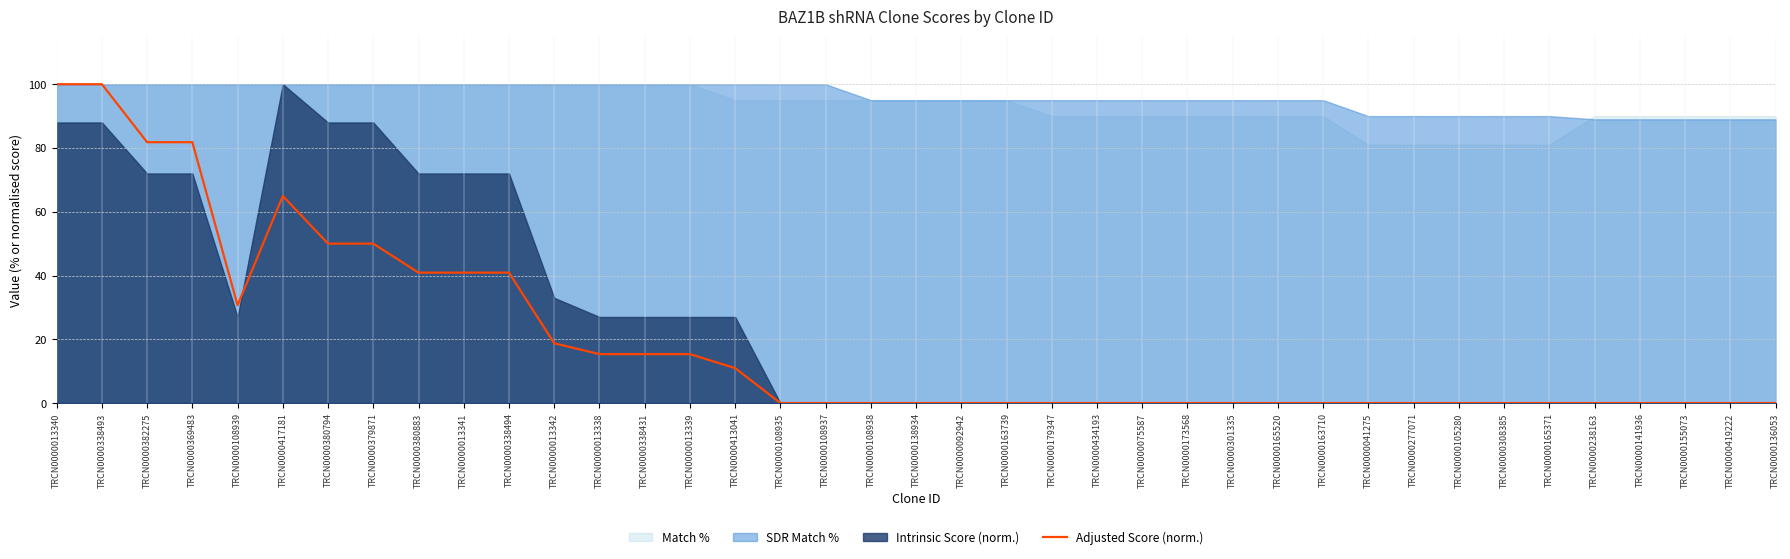

The chart shows a value of -59.9 at TRCN0000434193. True or false?

False